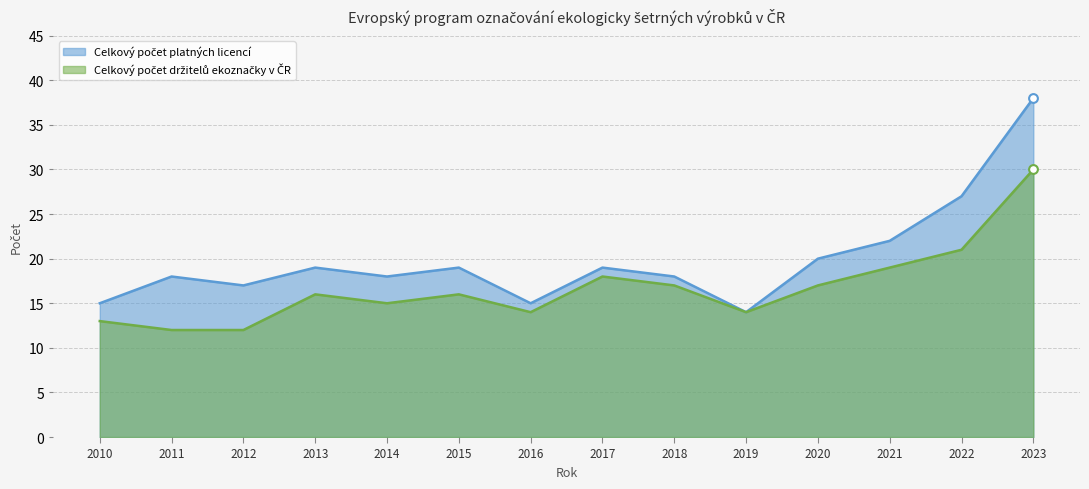

Which series has the widest spread of Y values?

Celkový počet platných licencí